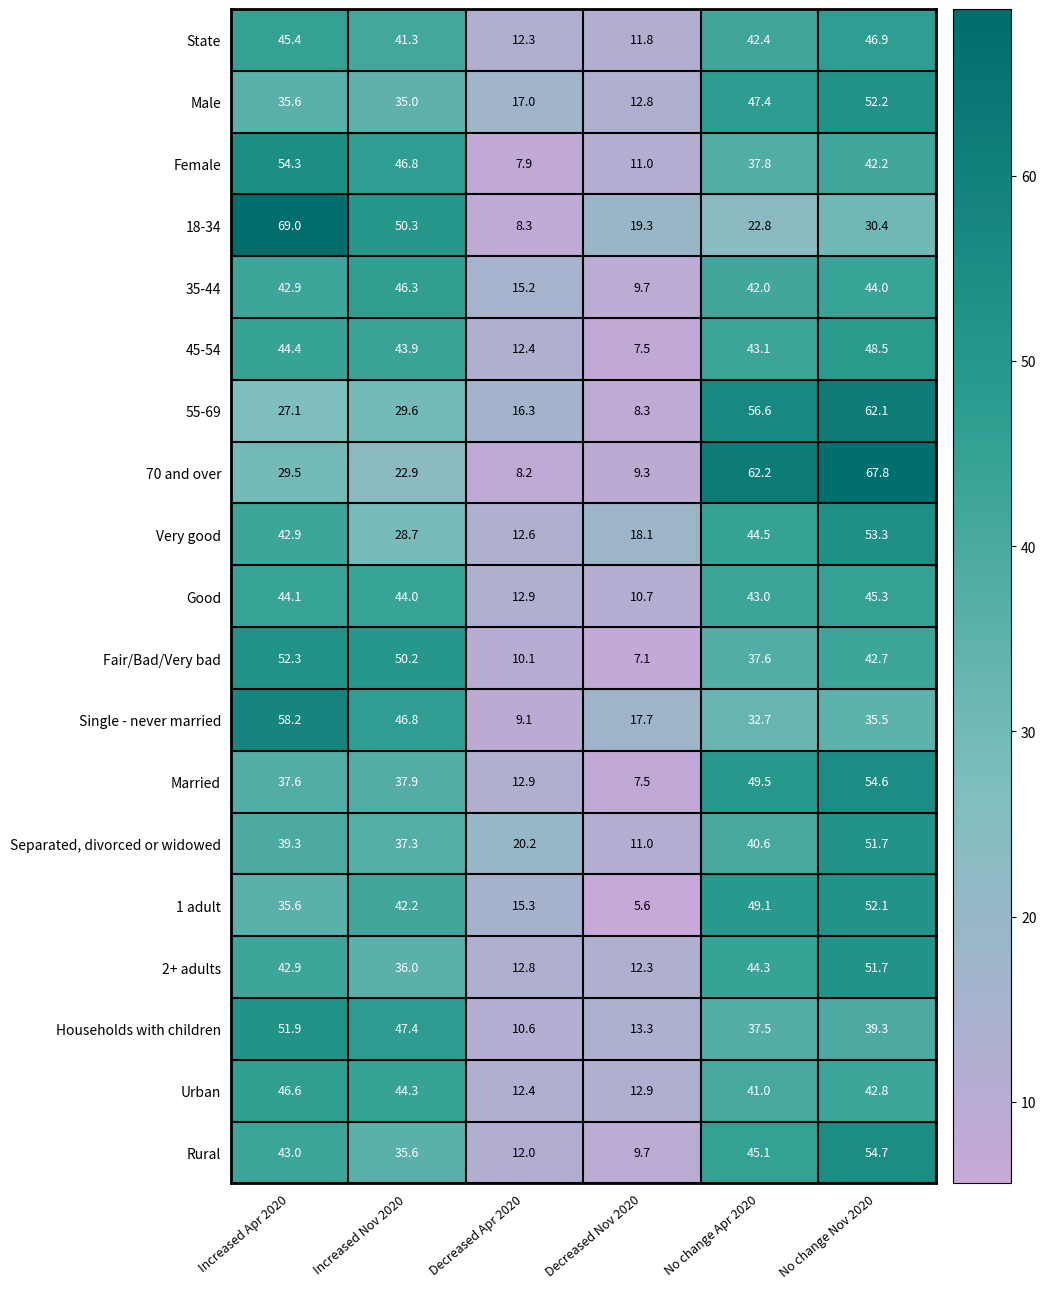

Count the number of categories in the chart.

6